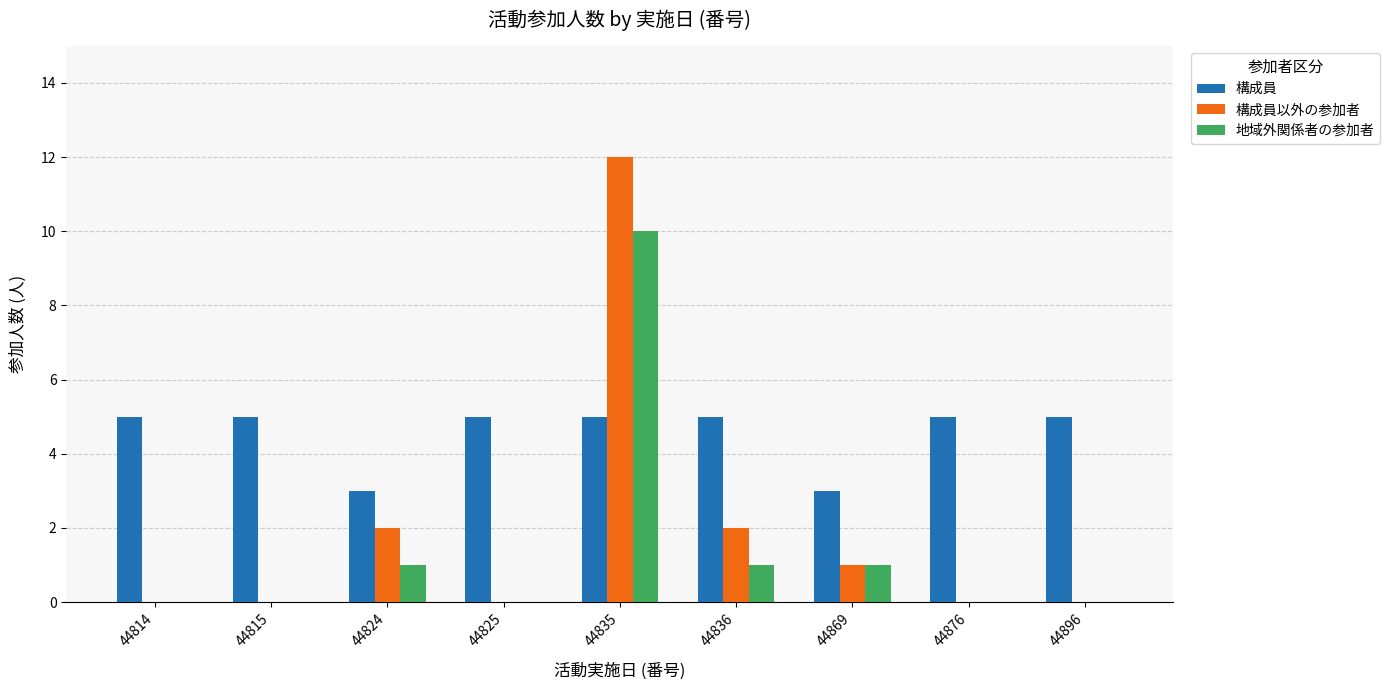

What is the total value across all series at 44824?

6